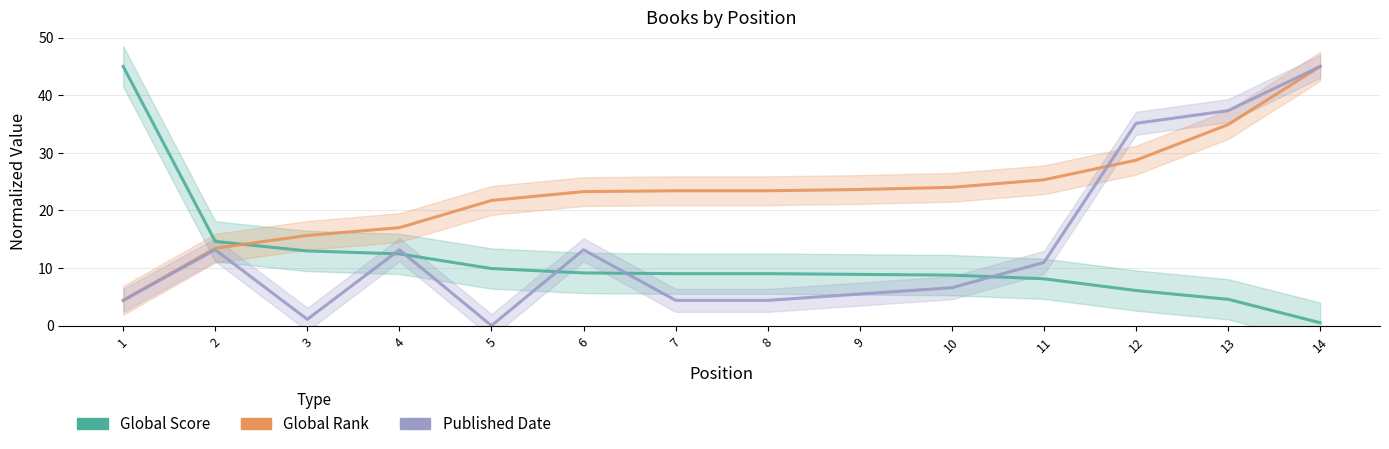

How many series are shown in this chart?

3